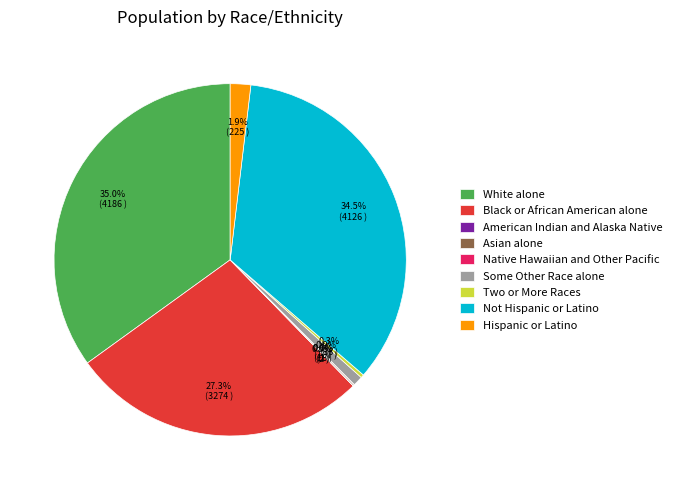

What is the largest slice in the pie chart?

White alone